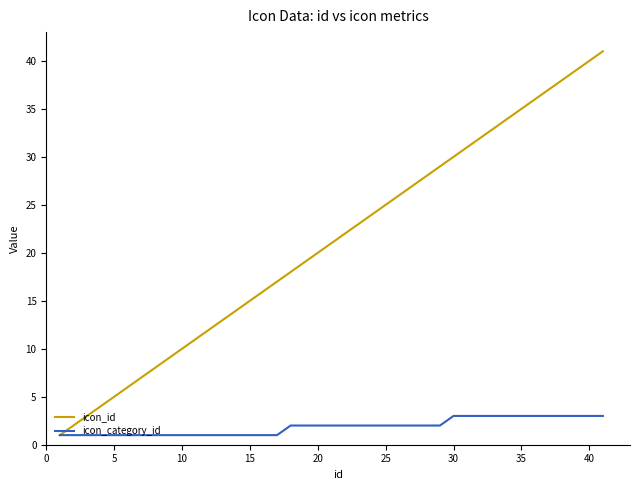

What is the greatest value displayed?

41